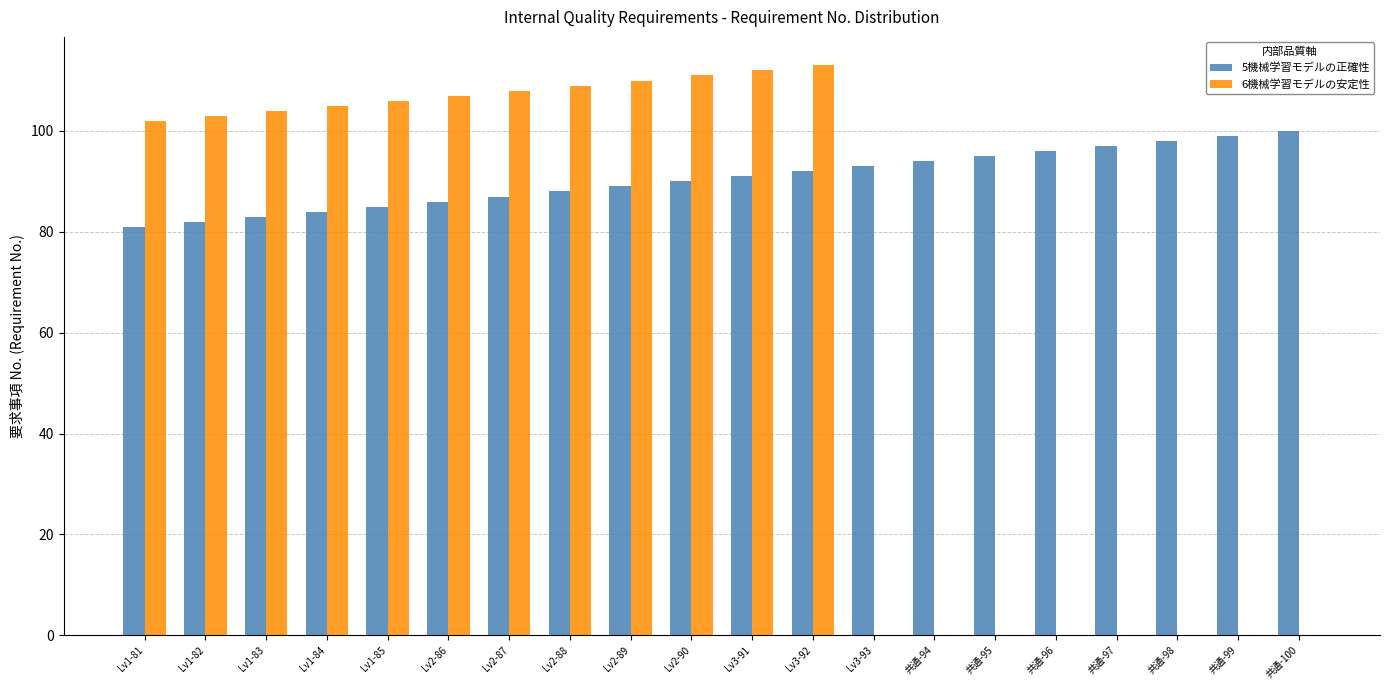

Which series changed the most between Lv2-87 and 共通-94?

6機械学習モデルの安定性